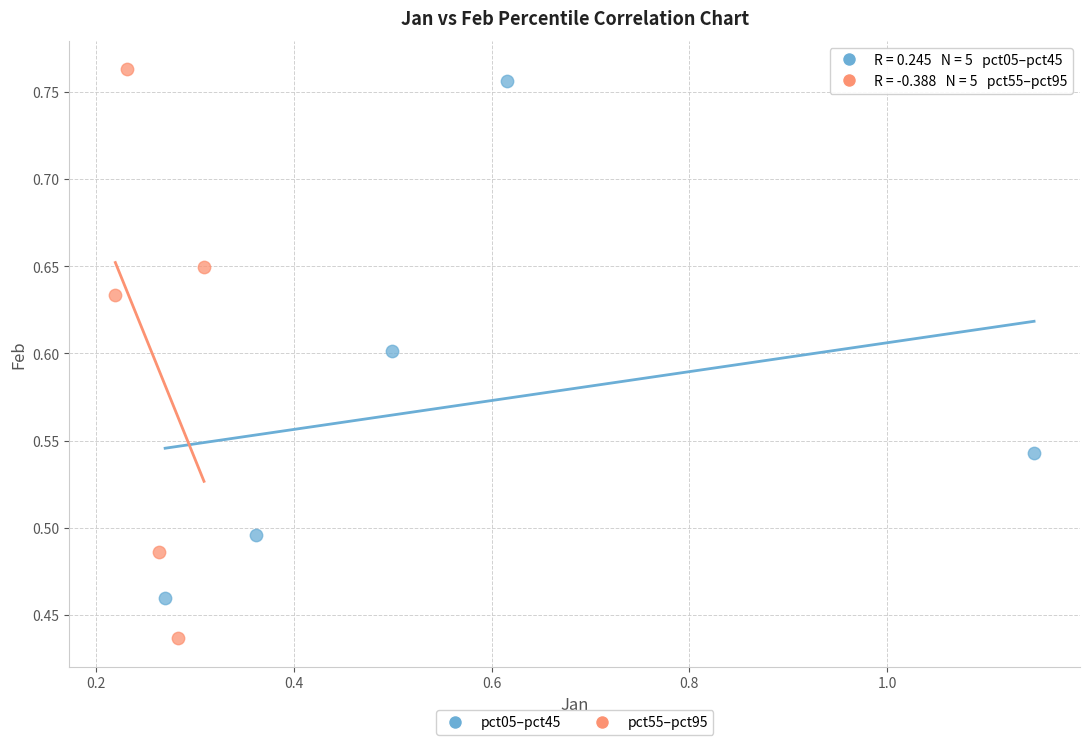

What are all the series names shown in the legend?

pct05–pct45, pct55–pct95